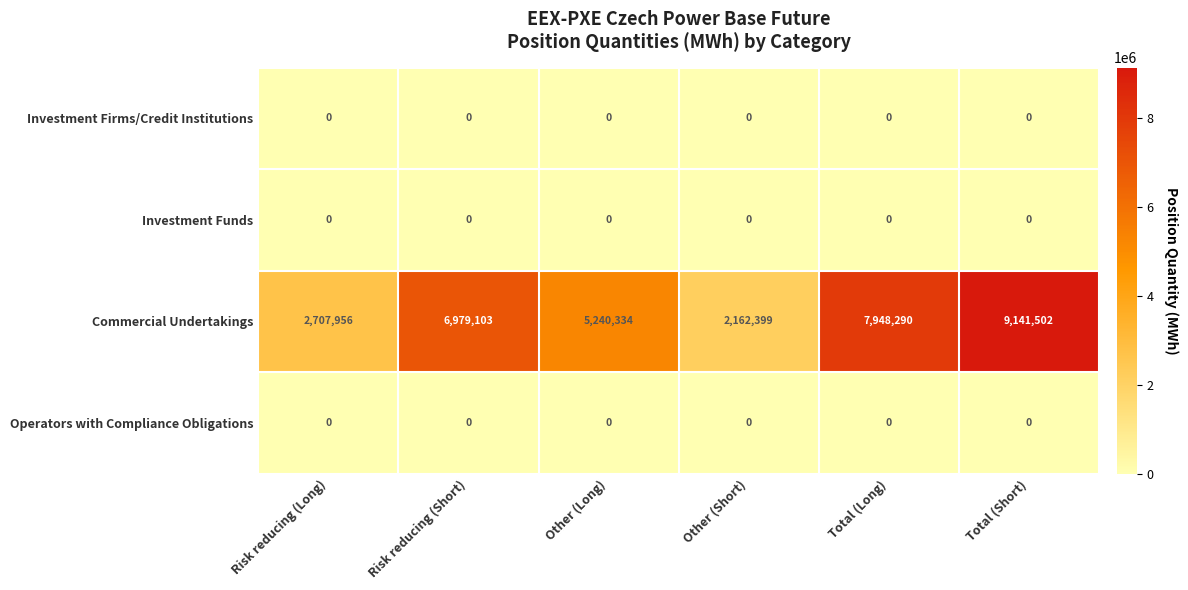

What is the maximum value shown in the chart?

9141502